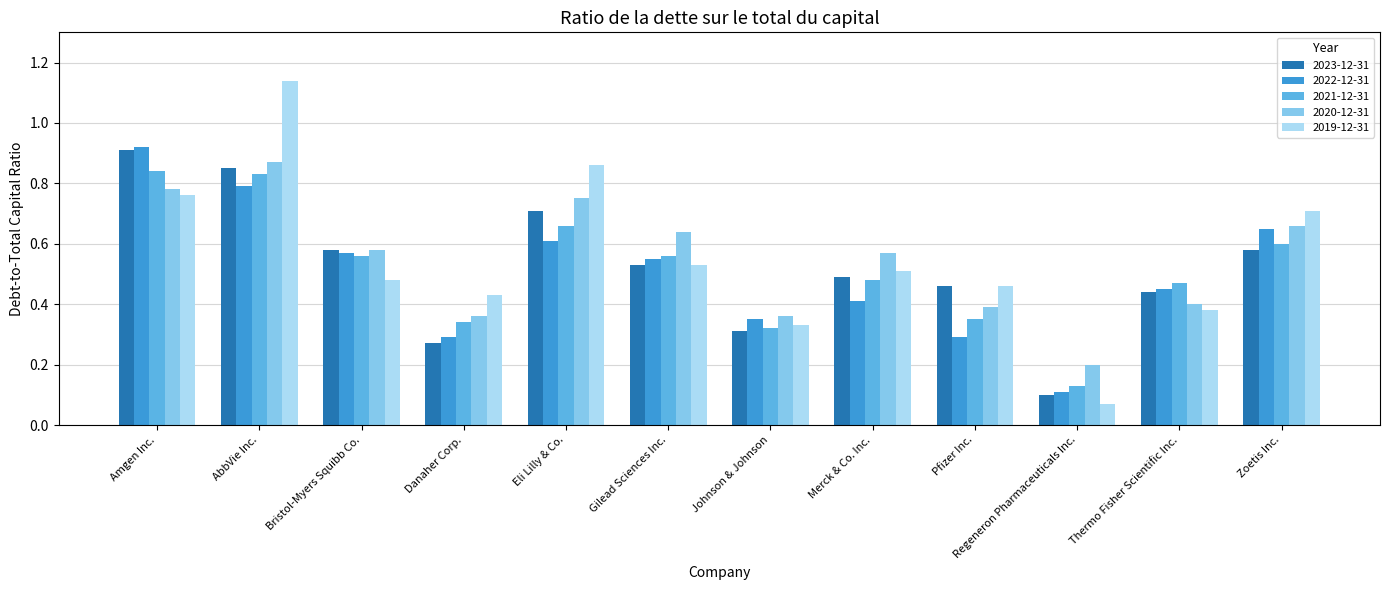

Between Pfizer Inc. and Regeneron Pharmaceuticals Inc., which series saw the biggest shift?

2019-12-31